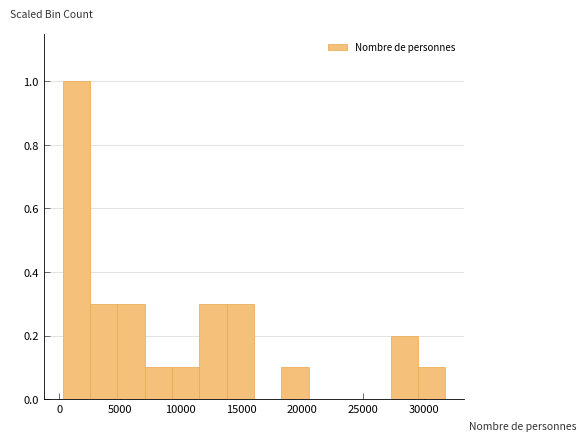

How tall is the bar that spans 9500 to 11500 on the x-axis? Neither the bar edges nor the heights are printed on the chart, so give them approximately, as read against the axes.

0.1